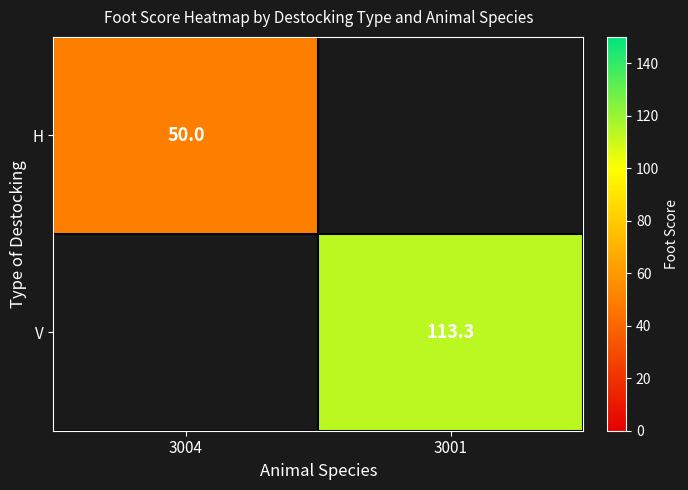

The H series shows 50.0 at 3004. True or false?

True